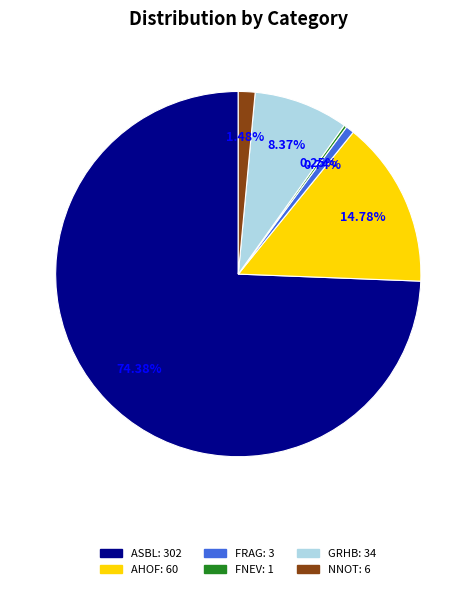

What is the majority slice?

ASBL